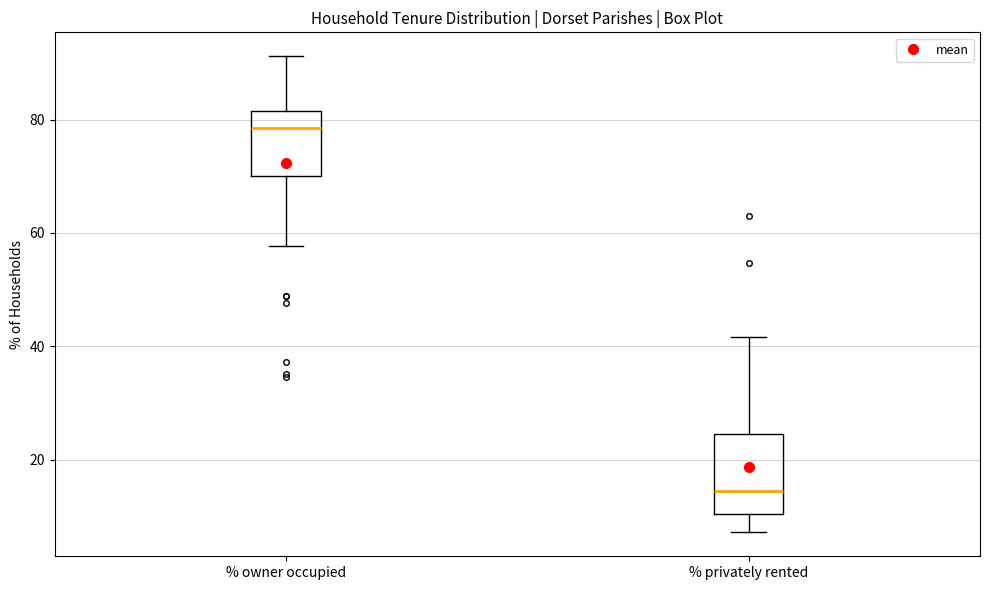

Reading left to right, transcribe this box plot: for each box, give where its median line is, the range the box spans, and where its two whiskers end, as read against the y-axis. The values are not printed on the chart, so give them approximately, as read against the axis.

% owner occupied: median 78, box 70 to 82, whiskers 58 to 92
% privately rented: median 14, box 10 to 24, whiskers 8 to 42